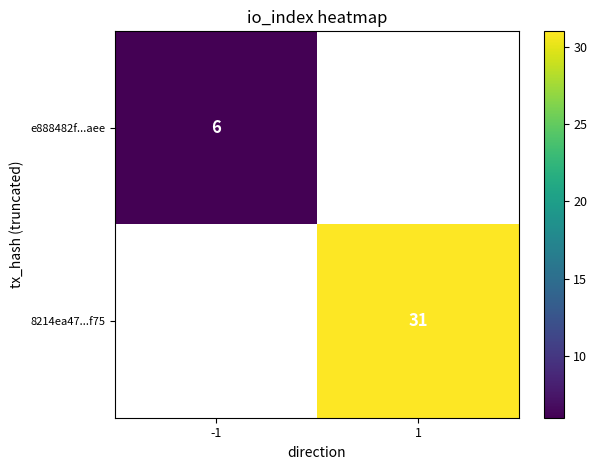

The value of 8214ea47...f75 at 1 is 31. True or false?

True